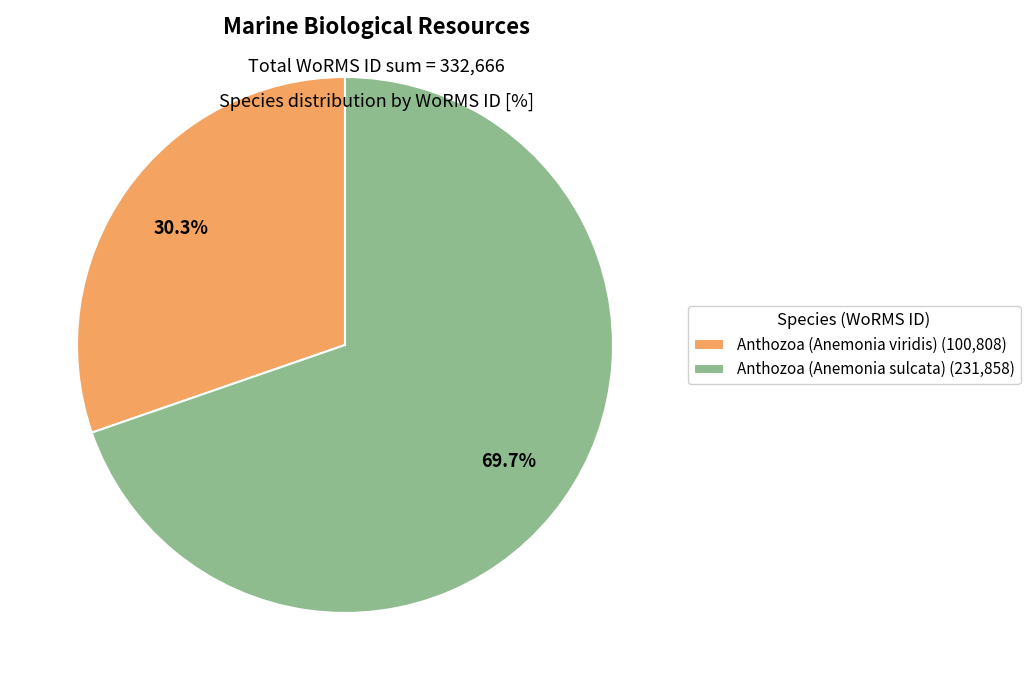

Approximately how many times larger is the value at Anthozoa (Anemonia viridis) compared to Anthozoa (Anemonia sulcata)?

0.4